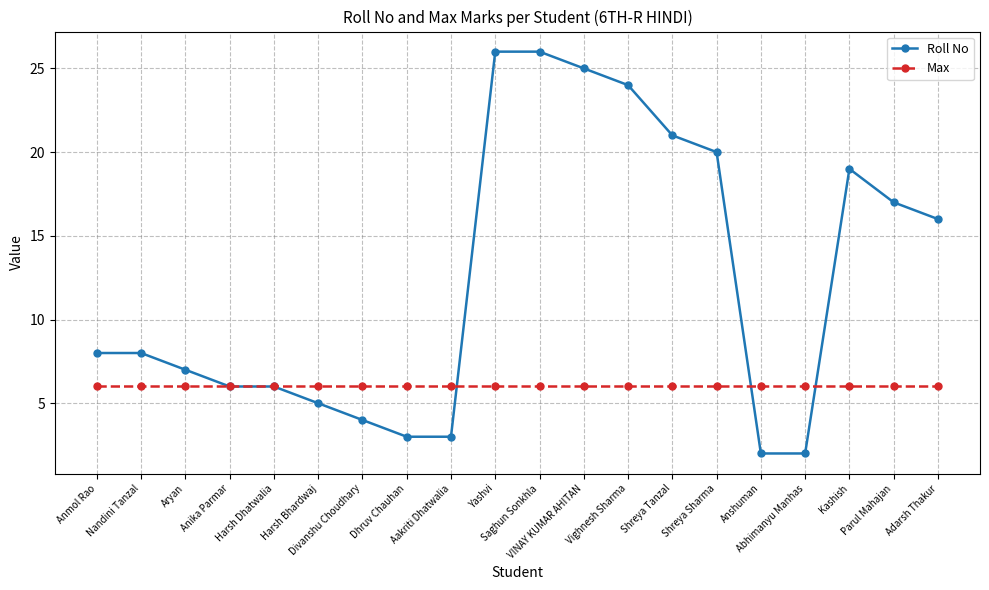

Reading right to left, transcribe all the data shown in this chart.

Roll No: 16	17	19	2	2	20	21	24	25	26	26	3	3	4	5	6	6	7	8	8
Max: 6	6	6	6	6	6	6	6	6	6	6	6	6	6	6	6	6	6	6	6